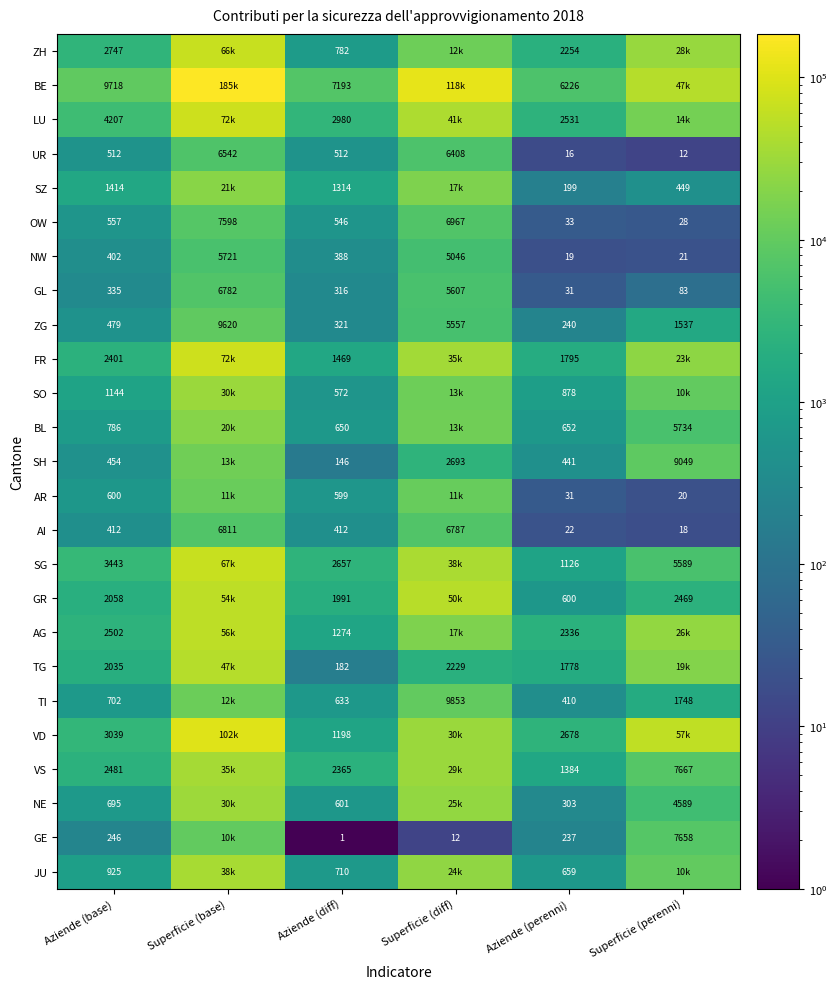

Which category has the lowest value across all series?

Aziende (diff)